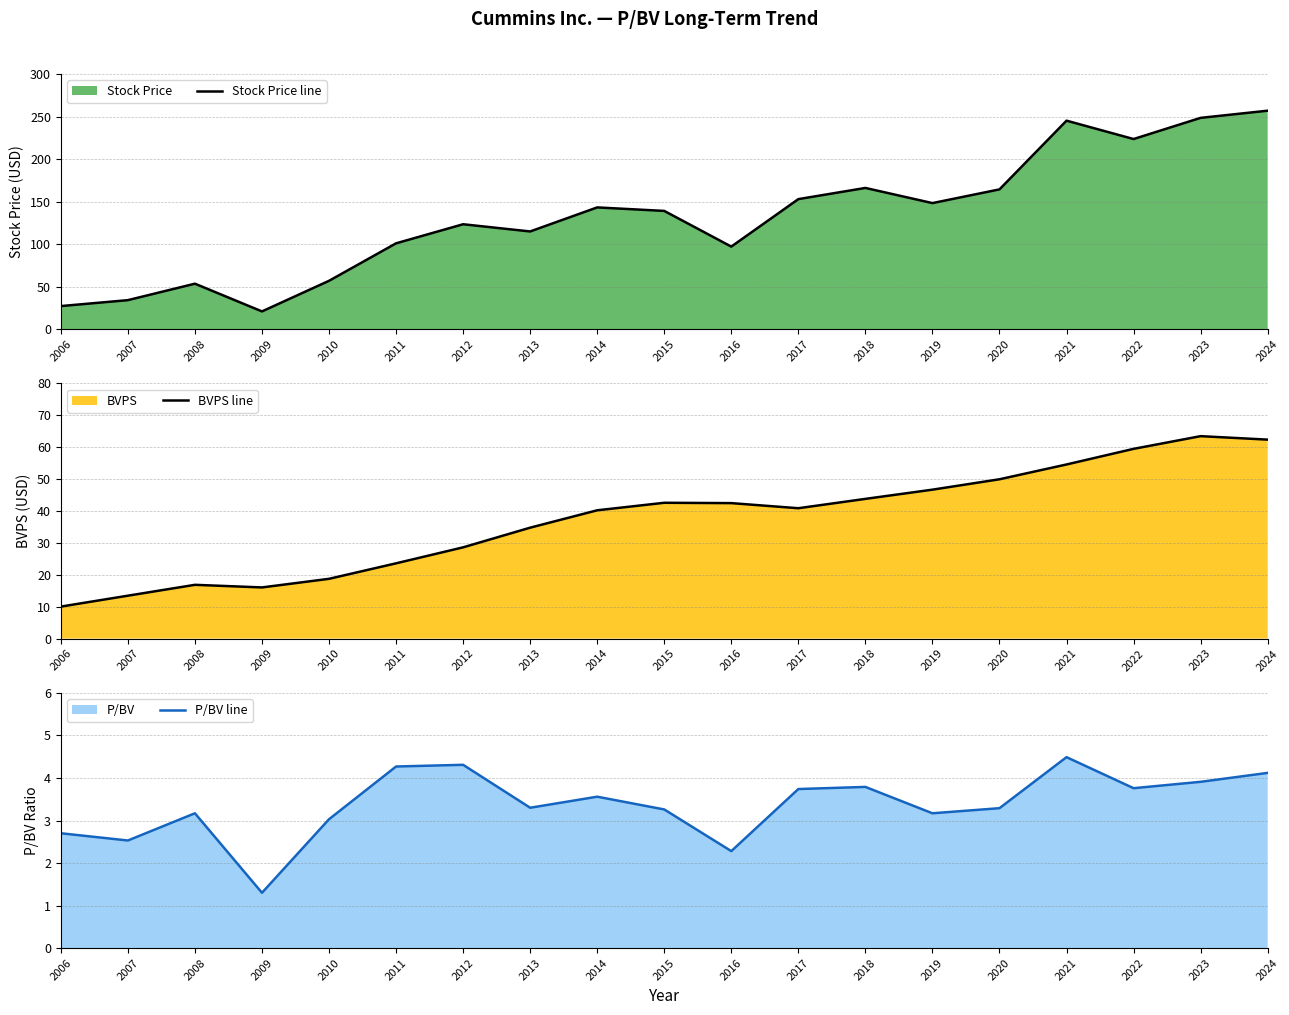

Reading left to right, extract all data points from this chart.

Stock Price line: 2006=27.1	2007=34.0	2008=53.4	2009=20.8	2010=56.8	2011=100.9	2012=123.3	2013=114.8	2014=143.1	2015=139.0	2016=97.0	2017=152.8	2018=166.0	2019=148.2	2020=164.3	2021=245.1	2022=223.5	2023=248.4	2024=256.9
BVPS line: 2006=10.0	2007=13.4	2008=16.9	2009=16.0	2010=18.7	2011=23.6	2012=28.6	2013=34.8	2014=40.2	2015=42.6	2016=42.5	2017=40.9	2018=43.8	2019=46.7	2020=50.0	2021=54.6	2022=59.5	2023=63.5	2024=62.4
P/BV line: 2006=2.7	2007=2.5	2008=3.2	2009=1.3	2010=3.0	2011=4.3	2012=4.3	2013=3.3	2014=3.6	2015=3.3	2016=2.3	2017=3.7	2018=3.8	2019=3.2	2020=3.3	2021=4.5	2022=3.8	2023=3.9	2024=4.1